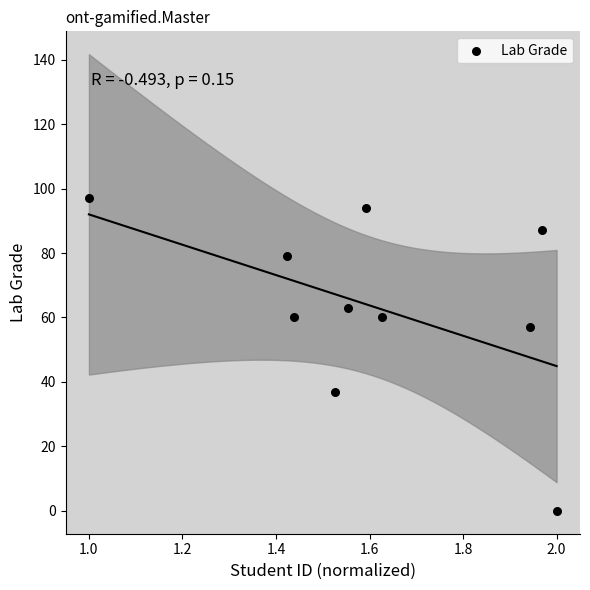

What Y value in the scatter plot is closest to 48?

57